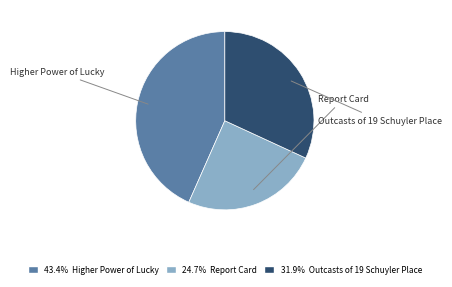

To the nearest percent, what percentage of the pie is Report Card?

25%